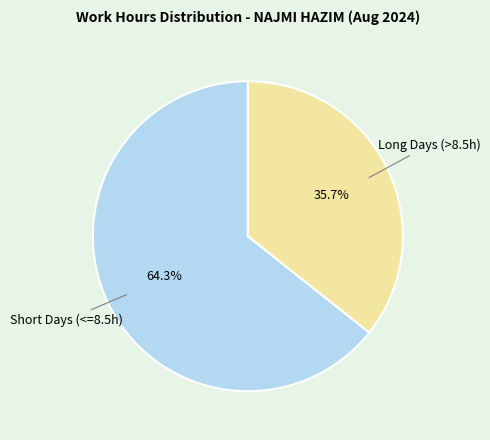

Does any single category account for the majority?

Yes